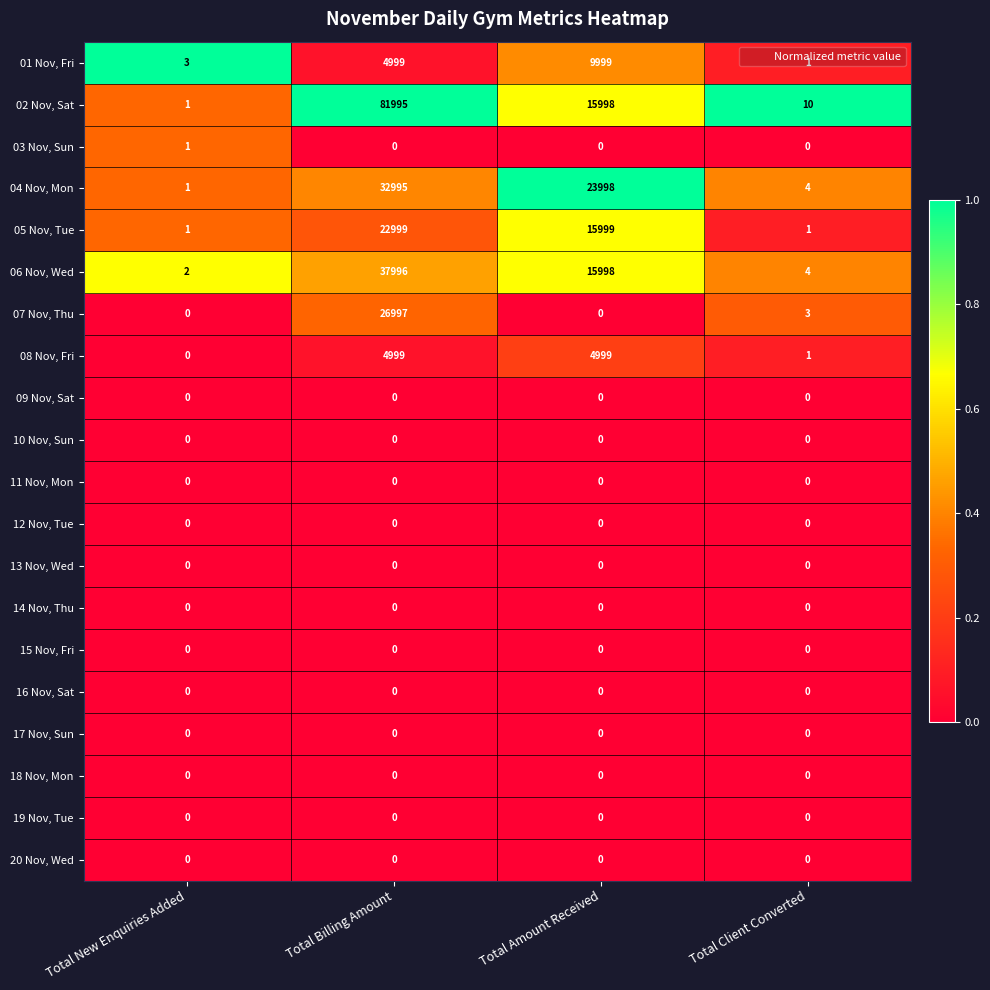

What is the difference between the highest and lowest values at Total New Enquiries Added?

3